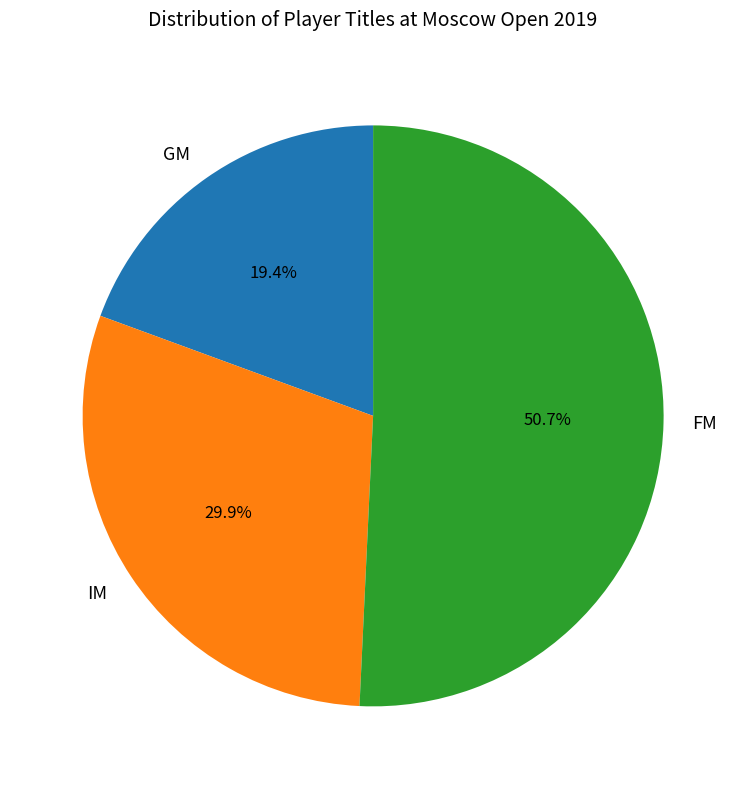

Combined, what portion of the pie is IM and GM?

49.3%